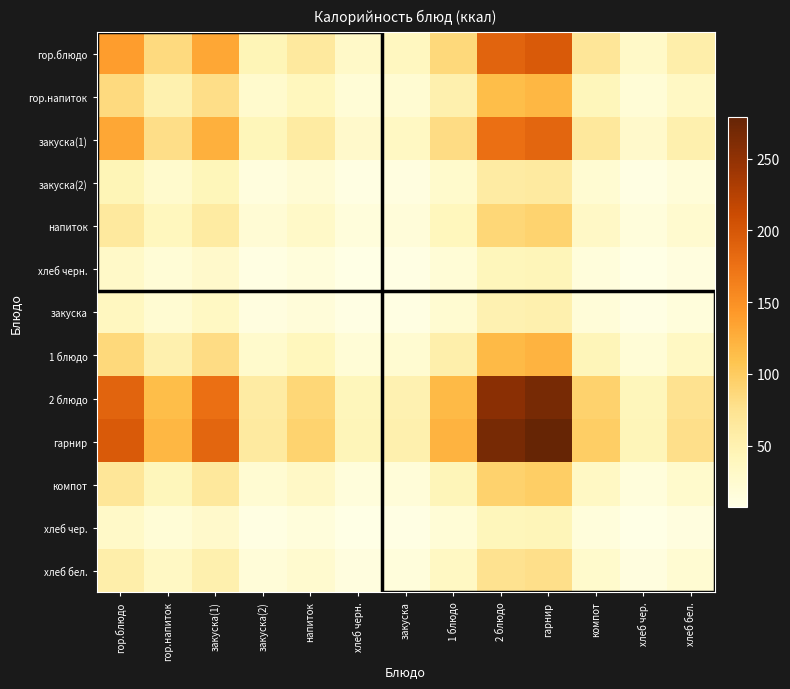

How many data points does each series have?

13